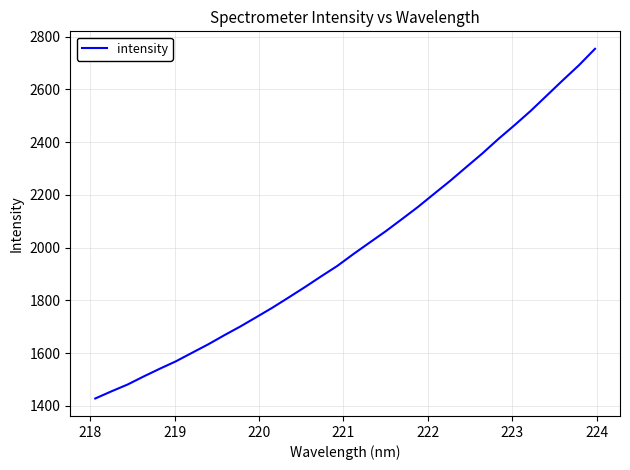

Reading left to right, extract all data points from this chart.

1428.2	1455.3	1481.1	1511.8	1541.1	1569.2	1601.5	1633.5	1668.1	1701.5	1737.1	1773.2	1811.6	1850.7	1891.1	1930.6	1975.6	2018.8	2061.8	2107.5	2153.9	2203.6	2252.9	2305.0	2356.8	2412.0	2464.1	2518.1	2576.3	2634.5	2691.3	2753.6